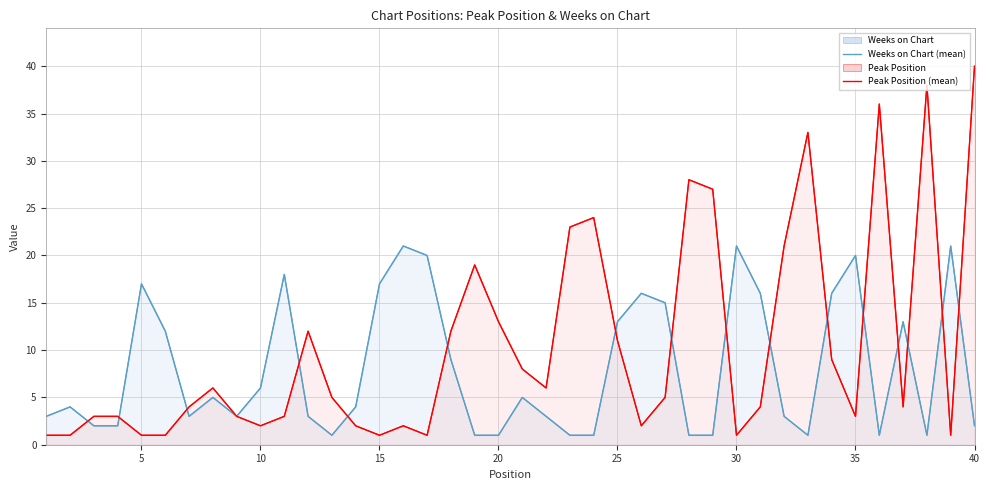

What is the smallest value displayed?

1